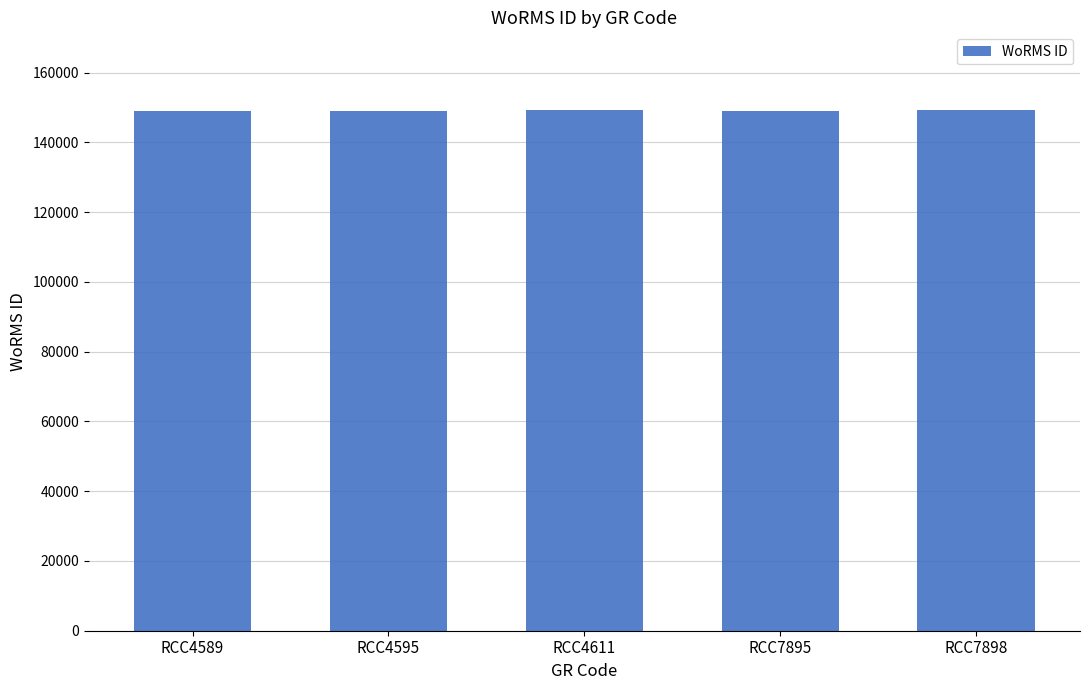

What is the value of the 1st bar from the left?

149015